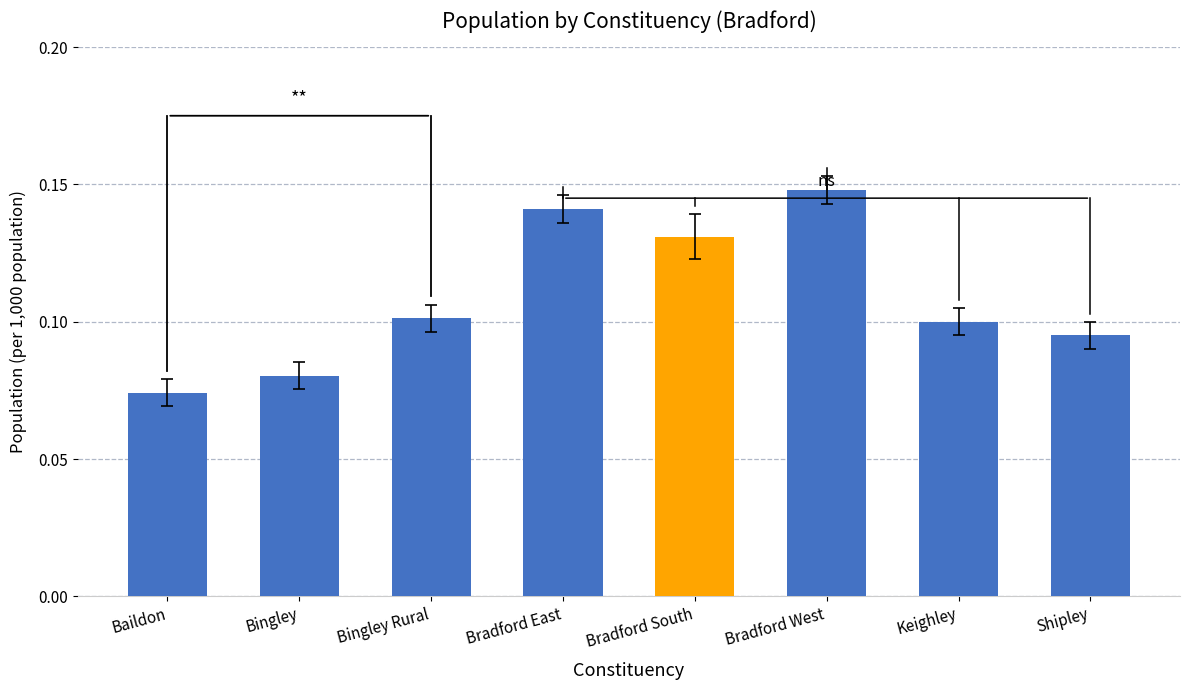

What is the sum of the values at Bradford West and Bradford East?

28.9